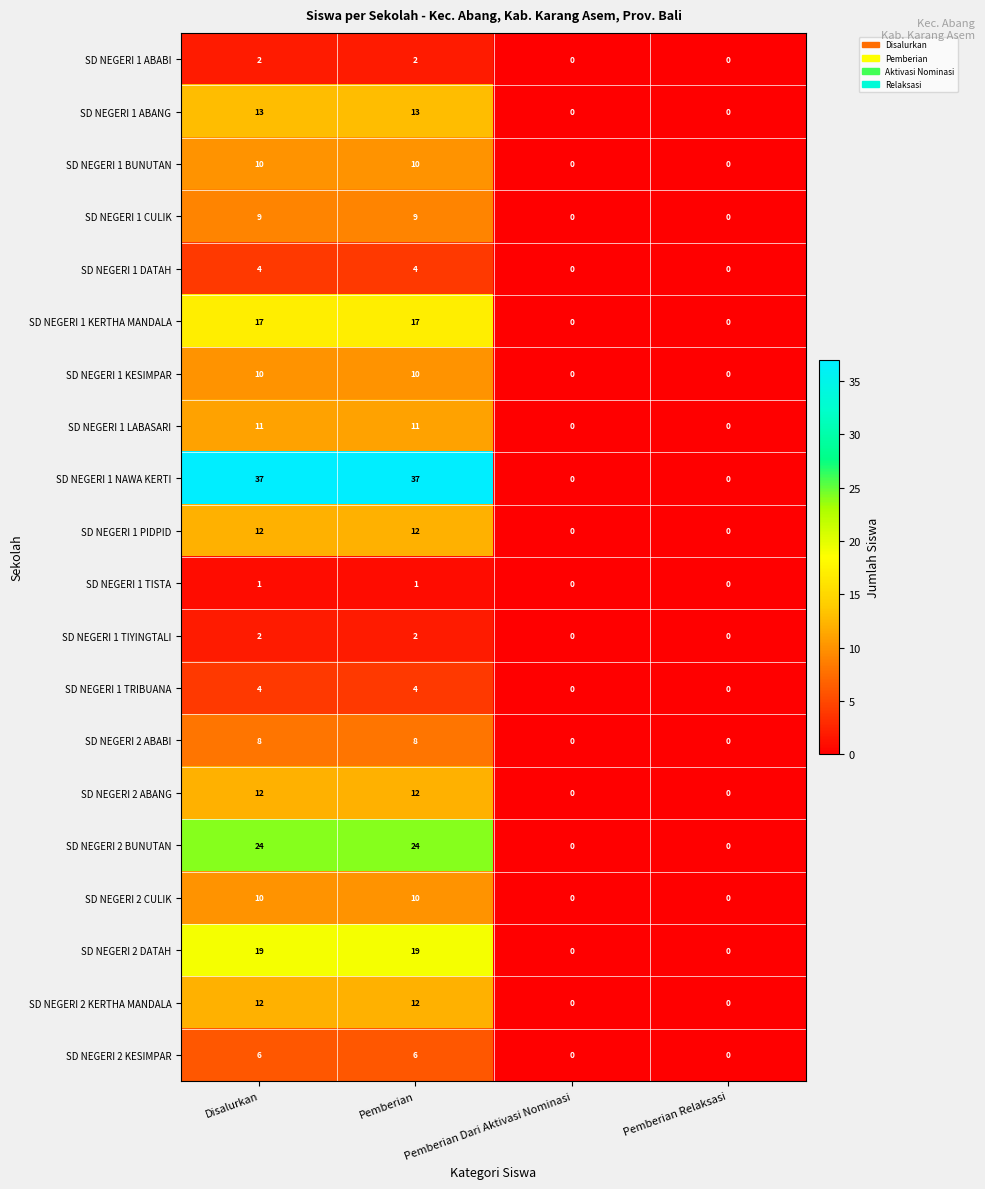

What is the highest value of the SD NEGERI 2 ABANG series?

12